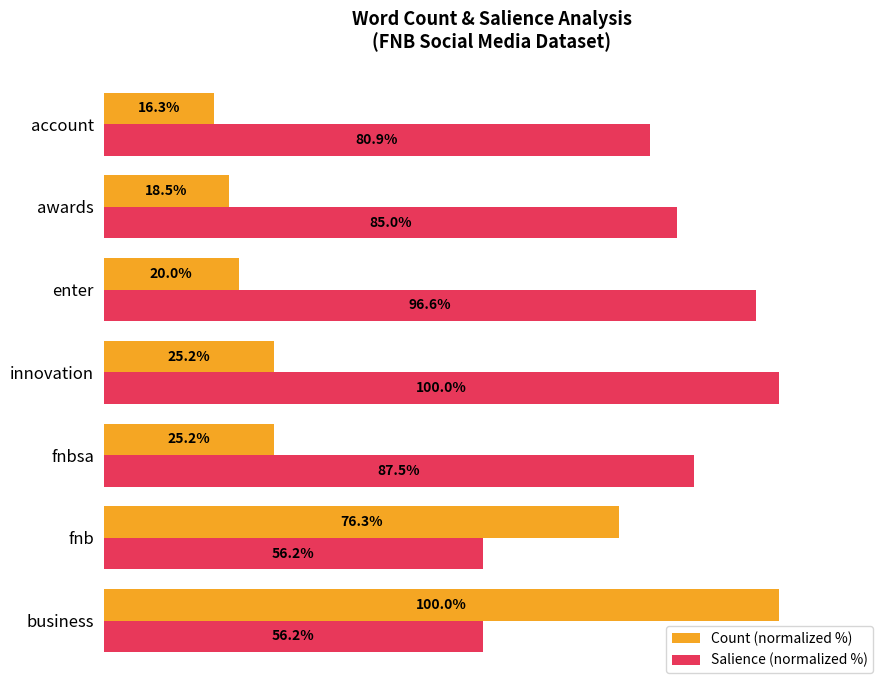

At which label is Count (normalized %) closest to 58?

fnb